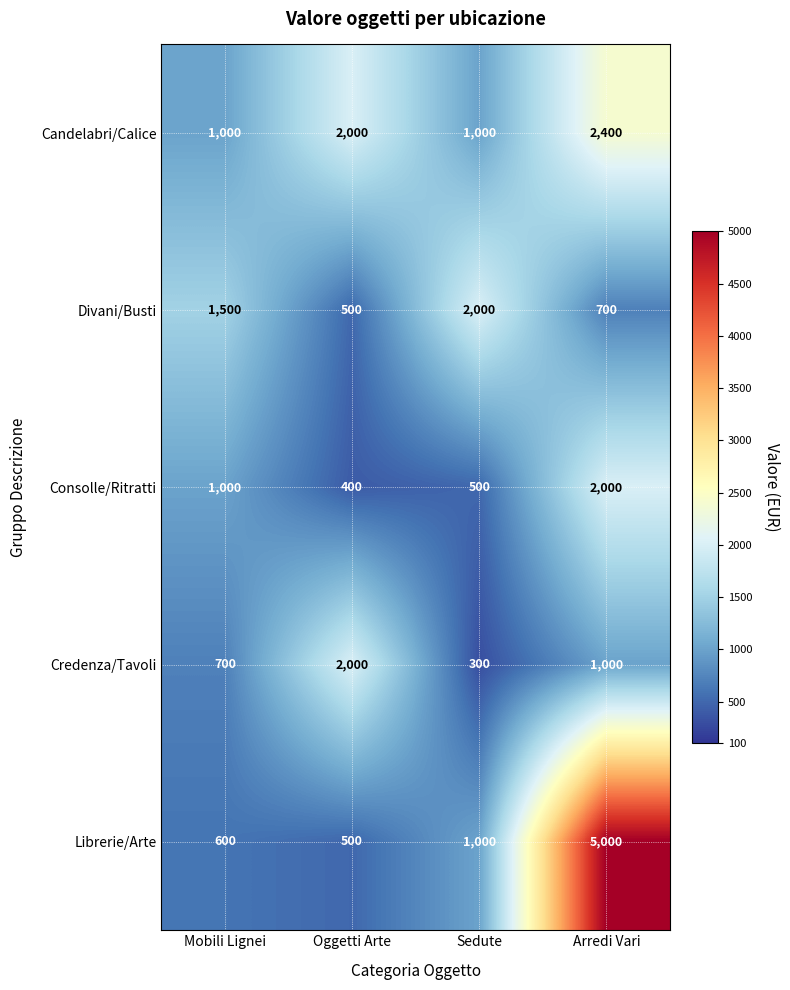

Count the Divani/Busti values in the range 700 to 2000.

3